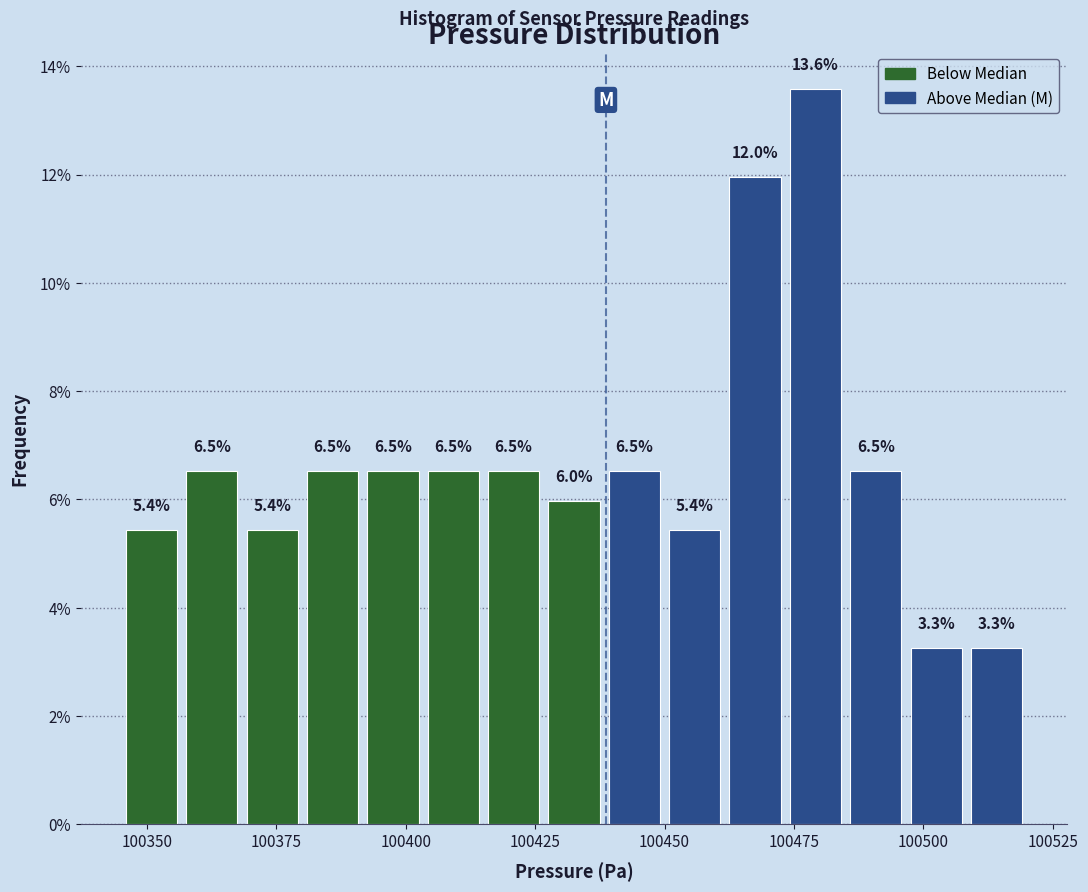

Read against the x-axis, roughly where is the centre of the tallest bar?

100480